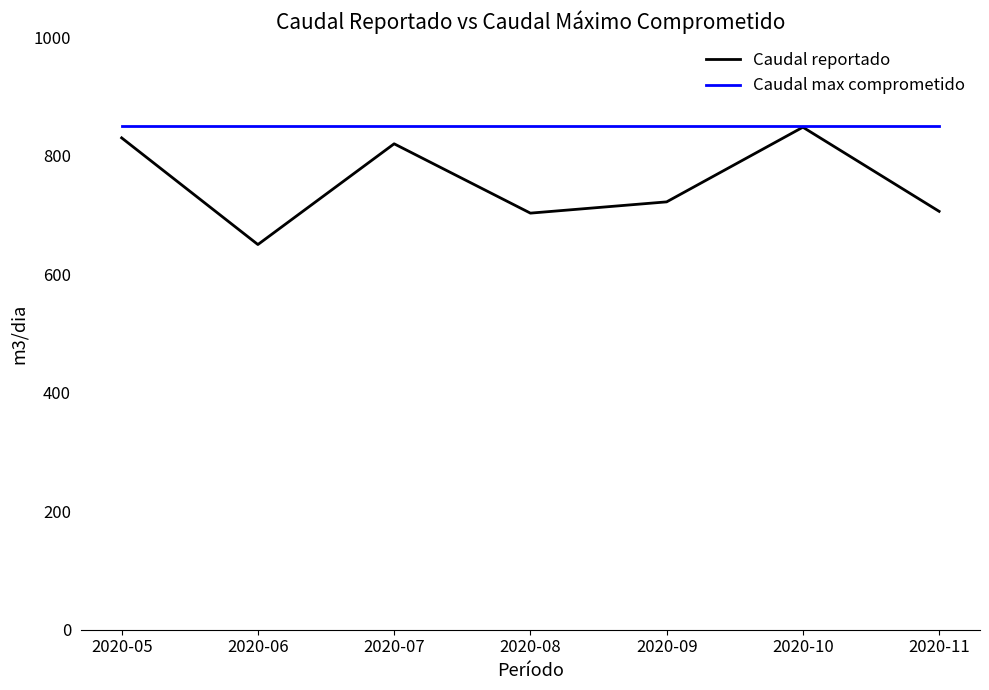

Is it true that Caudal reportado equals 235 at 2020-11?

False